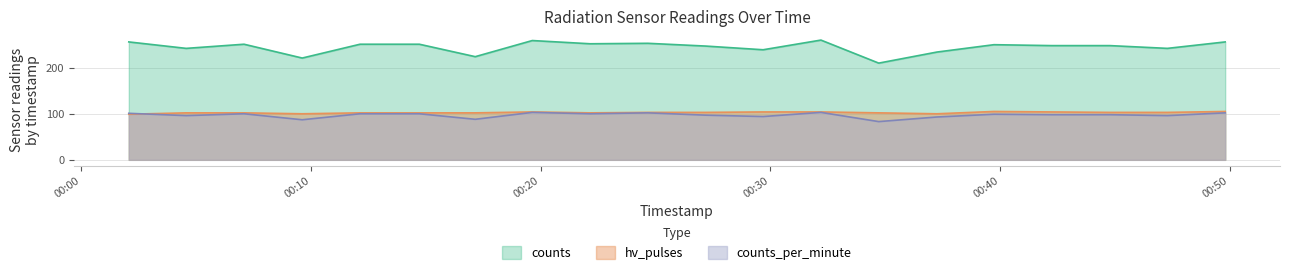

Reading left to right, extract all data points from this chart.

counts_per_minute: 2023-01-24T00:02:04=101	2023-01-24T00:04:34=96	2023-01-24T00:07:05=100	2023-01-24T00:09:37=87	2023-01-24T00:12:08=100	2023-01-24T00:14:43=100	2023-01-24T00:17:09=88	2023-01-24T00:19:38=103	2023-01-24T00:22:09=100	2023-01-24T00:24:40=102	2023-01-24T00:27:11=97	2023-01-24T00:29:41=94	2023-01-24T00:32:12=103	2023-01-24T00:34:43=83	2023-01-24T00:37:15=93	2023-01-24T00:39:44=99	2023-01-24T00:42:15=98	2023-01-24T00:44:47=98	2023-01-24T00:47:17=96	2023-01-24T00:49:48=102
hv_pulses: 2023-01-24T00:02:04=99	2023-01-24T00:04:34=102	2023-01-24T00:07:05=102	2023-01-24T00:09:37=100	2023-01-24T00:12:08=102	2023-01-24T00:14:43=102	2023-01-24T00:17:09=102	2023-01-24T00:19:38=104	2023-01-24T00:22:09=102	2023-01-24T00:24:40=103	2023-01-24T00:27:11=103	2023-01-24T00:29:41=104	2023-01-24T00:32:12=104	2023-01-24T00:34:43=102	2023-01-24T00:37:15=100	2023-01-24T00:39:44=105	2023-01-24T00:42:15=104	2023-01-24T00:44:47=103	2023-01-24T00:47:17=103	2023-01-24T00:49:48=105
counts: 2023-01-24T00:02:04=256	2023-01-24T00:04:34=242	2023-01-24T00:07:05=251	2023-01-24T00:09:37=221	2023-01-24T00:12:08=251	2023-01-24T00:14:43=251	2023-01-24T00:17:09=224	2023-01-24T00:19:38=259	2023-01-24T00:22:09=252	2023-01-24T00:24:40=253	2023-01-24T00:27:11=247	2023-01-24T00:29:41=239	2023-01-24T00:32:12=260	2023-01-24T00:34:43=210	2023-01-24T00:37:15=234	2023-01-24T00:39:44=250	2023-01-24T00:42:15=248	2023-01-24T00:44:47=248	2023-01-24T00:47:17=242	2023-01-24T00:49:48=256